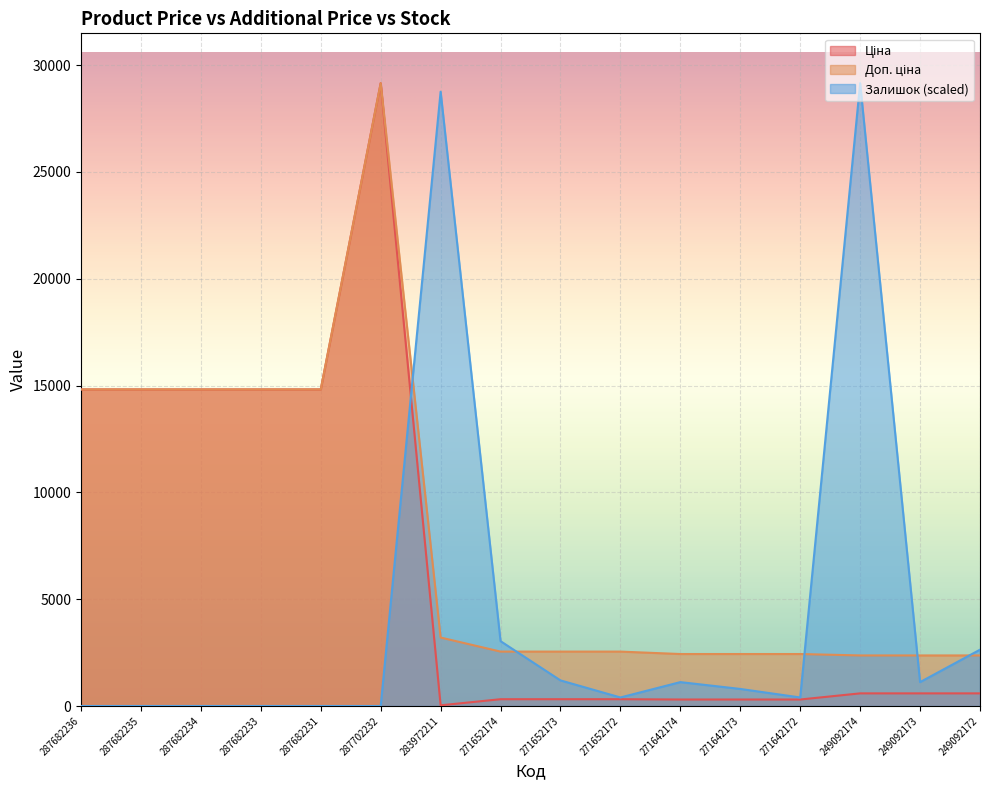

List the series in order of their peak value, highest first.

Ціна, Доп. ціна, Залишок